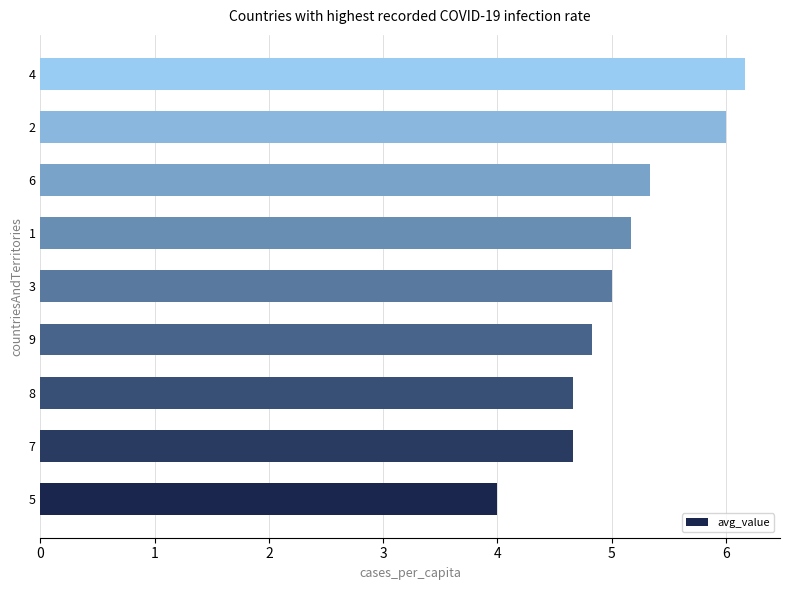

Between 3 and 9, which is larger?

3